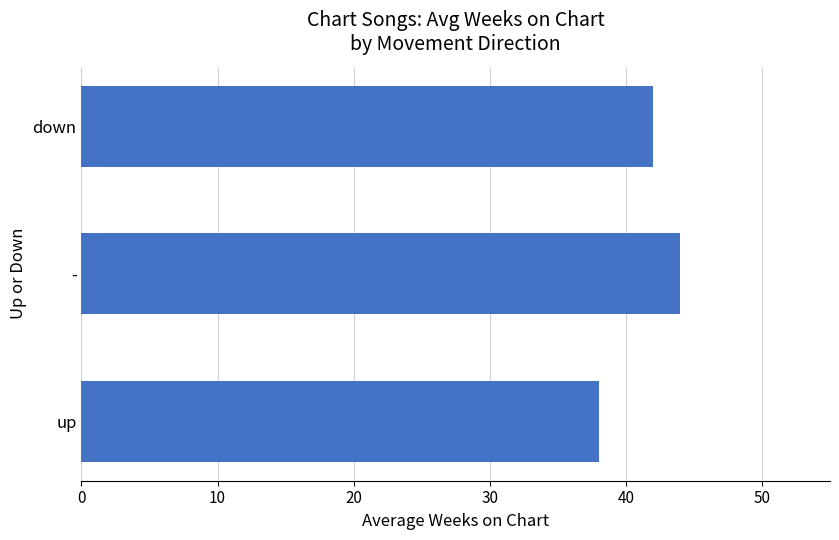

What is the sum of all values?

124